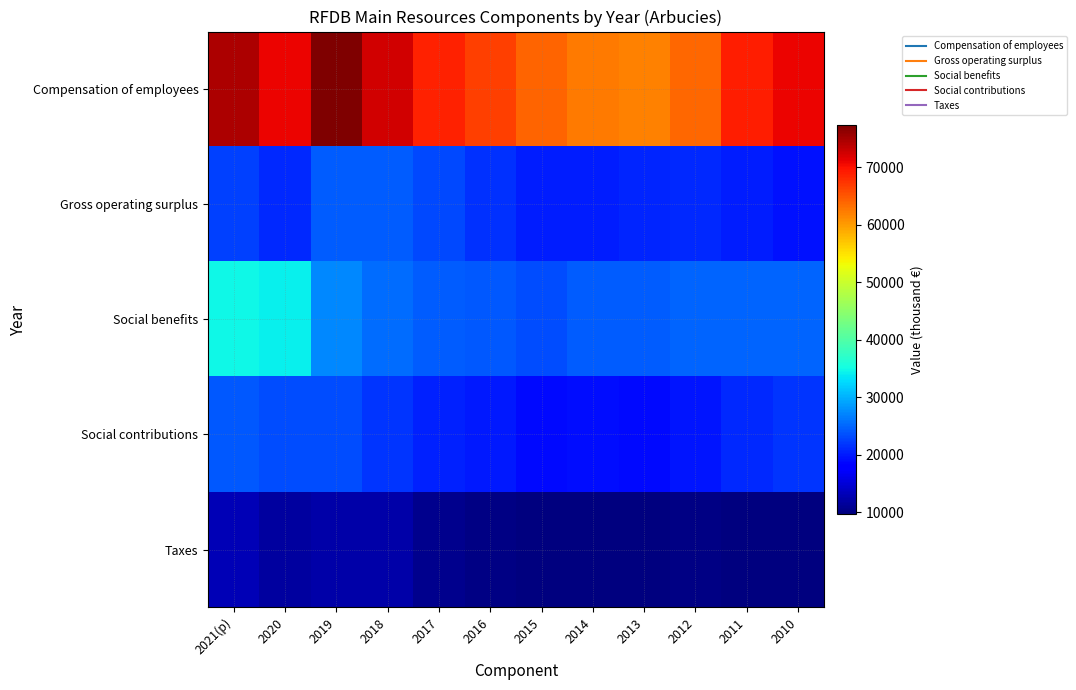

What is the total value across all series at 2011?

145236